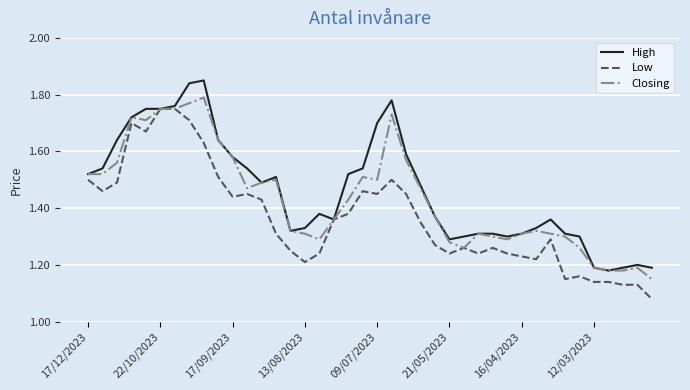

Rank the series by their maximum value, from lowest to highest.

Low, Closing, High